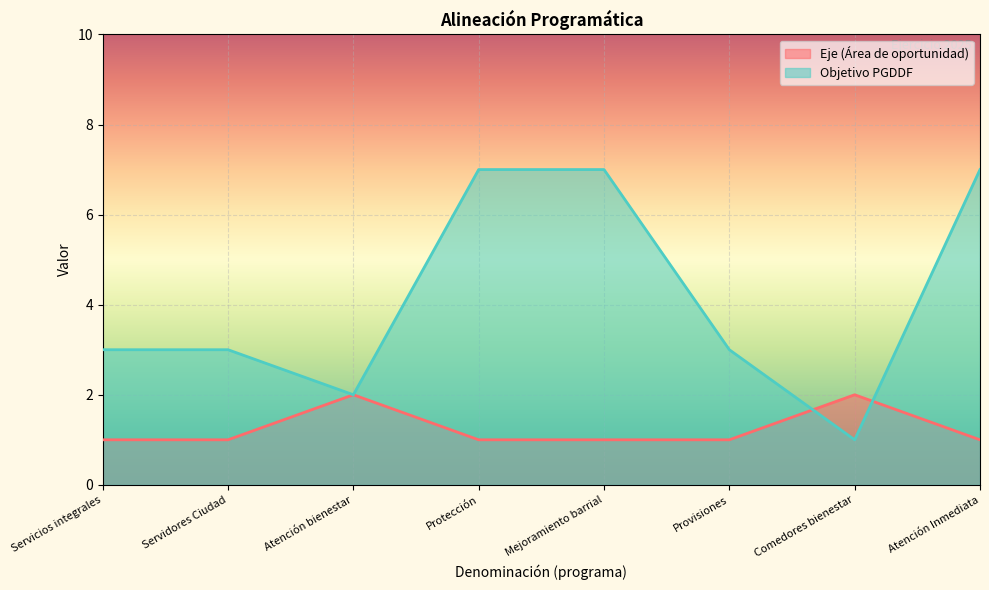

Reading right to left, list all the values displayed in this chart.

Eje (Área de oportunidad): 1	2	1	1	1	2	1	1
Objetivo PGDDF: 7	1	3	7	7	2	3	3